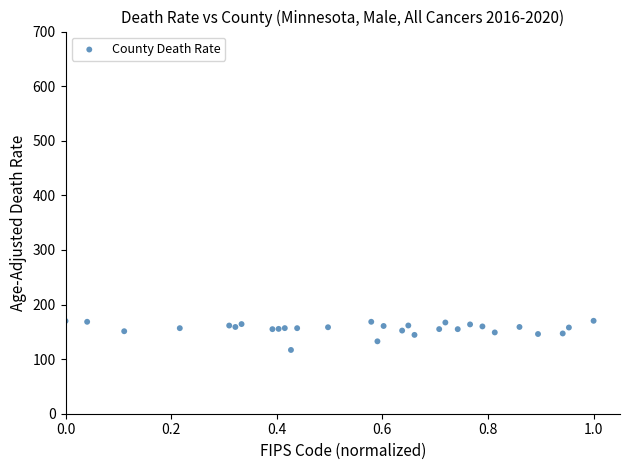

What is the range of Y values (max minus min)?

53.4